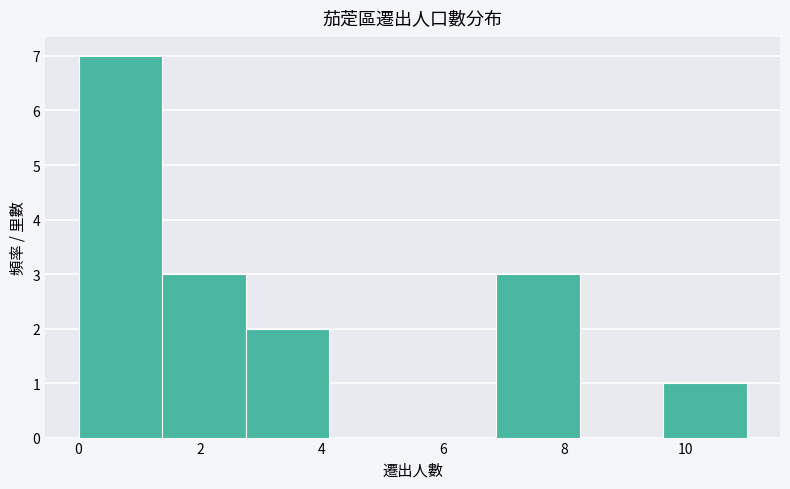

Which range on the x-axis has the tallest bar?

0.0 to 1.4